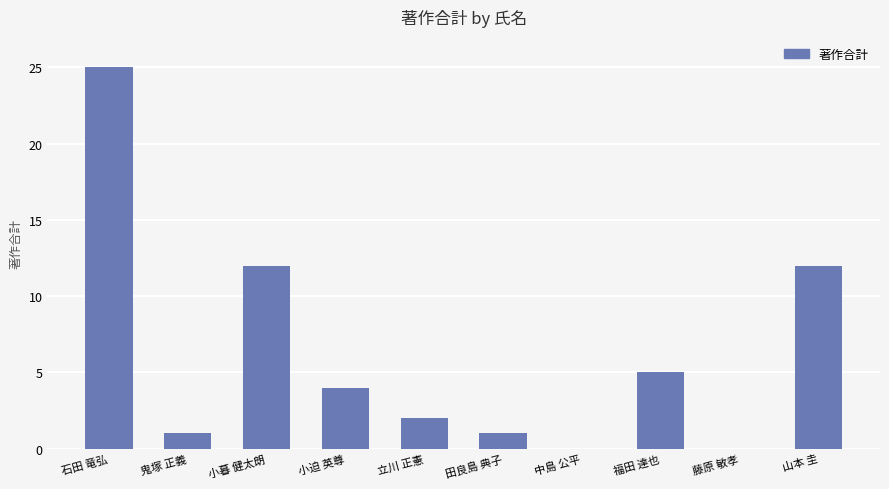

Which has a higher value, 石田 竜弘 or 山本 圭?

石田 竜弘